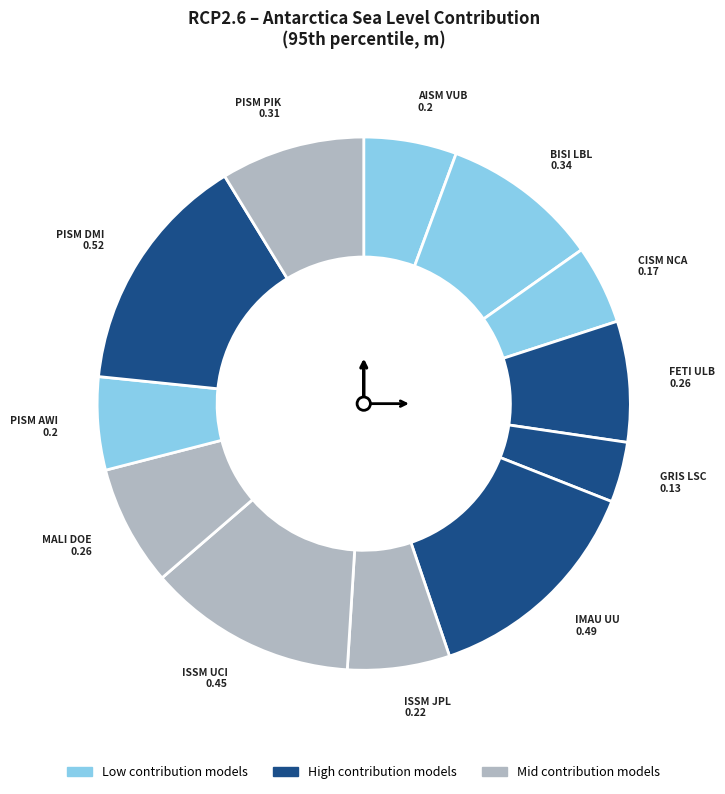

Rank the categories by value from lowest to highest.

GRIS LSC, CISM NCA, AISM VUB, PISM AWI, ISSM JPL, FETI ULB, MALI DOE, PISM PIK, BISI LBL, ISSM UCI, IMAU UU, PISM DMI